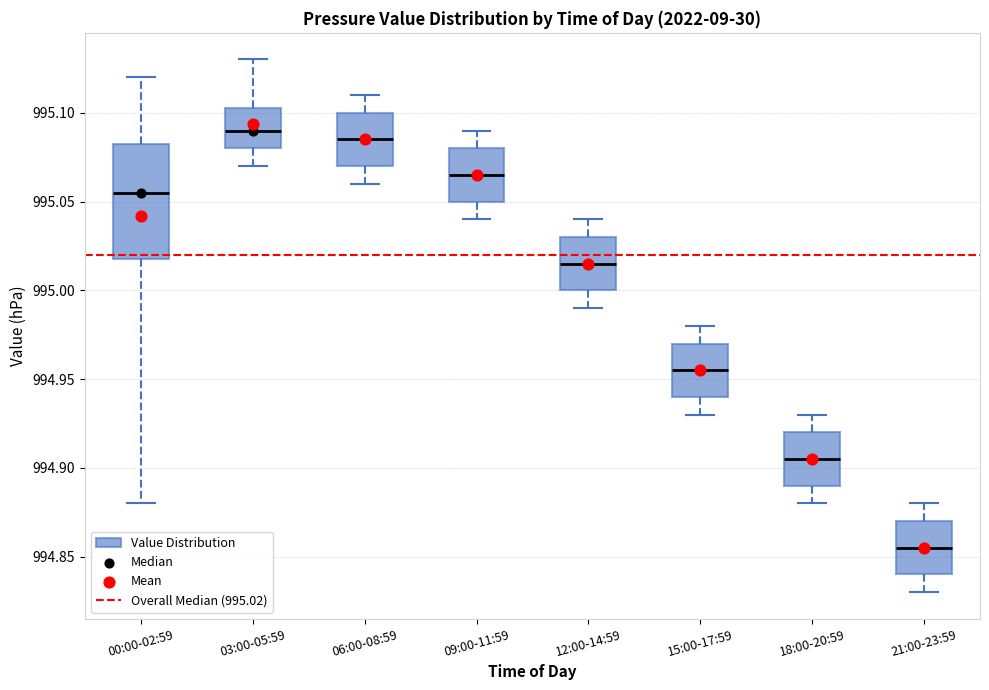

Reading left to right, transcribe this box plot: for each box, give where its median line is, the range the box spans, and where its two whiskers end, as read against the y-axis. The values are not printed on the chart, so give them approximately, as read against the axis.

00:00-02:59: median 995.055, box 995.020 to 995.085, whiskers 994.880 to 995.120
03:00-05:59: median 995.090, box 995.080 to 995.105, whiskers 995.070 to 995.130
06:00-08:59: median 995.085, box 995.070 to 995.100, whiskers 995.060 to 995.110
09:00-11:59: median 995.065, box 995.050 to 995.080, whiskers 995.040 to 995.090
12:00-14:59: median 995.015, box 995.000 to 995.030, whiskers 994.990 to 995.040
15:00-17:59: median 994.955, box 994.940 to 994.970, whiskers 994.930 to 994.980
18:00-20:59: median 994.905, box 994.890 to 994.920, whiskers 994.880 to 994.930
21:00-23:59: median 994.855, box 994.840 to 994.870, whiskers 994.830 to 994.880